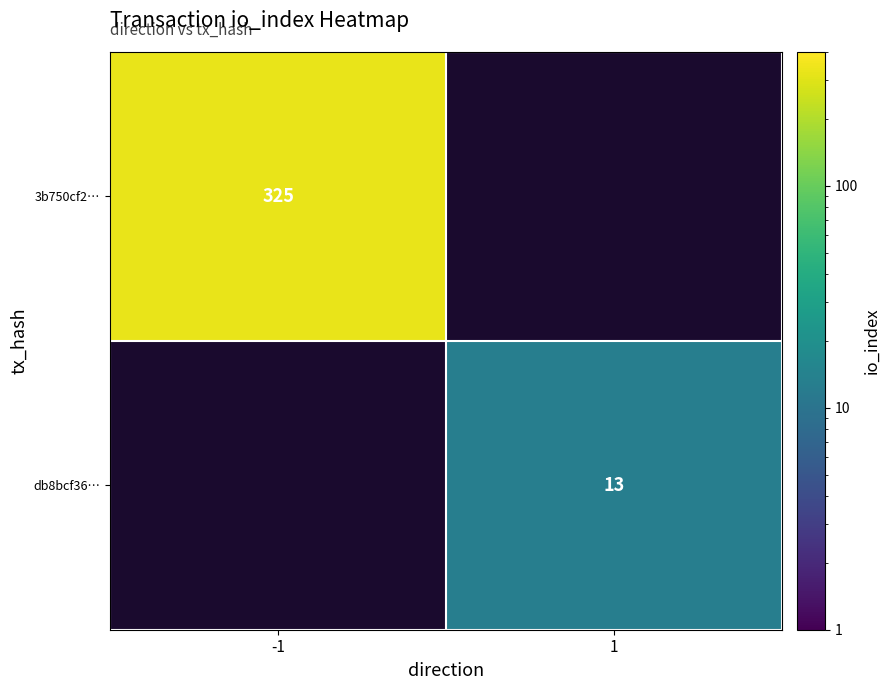

The db8bcf36… series shows 8 at 1. True or false?

False